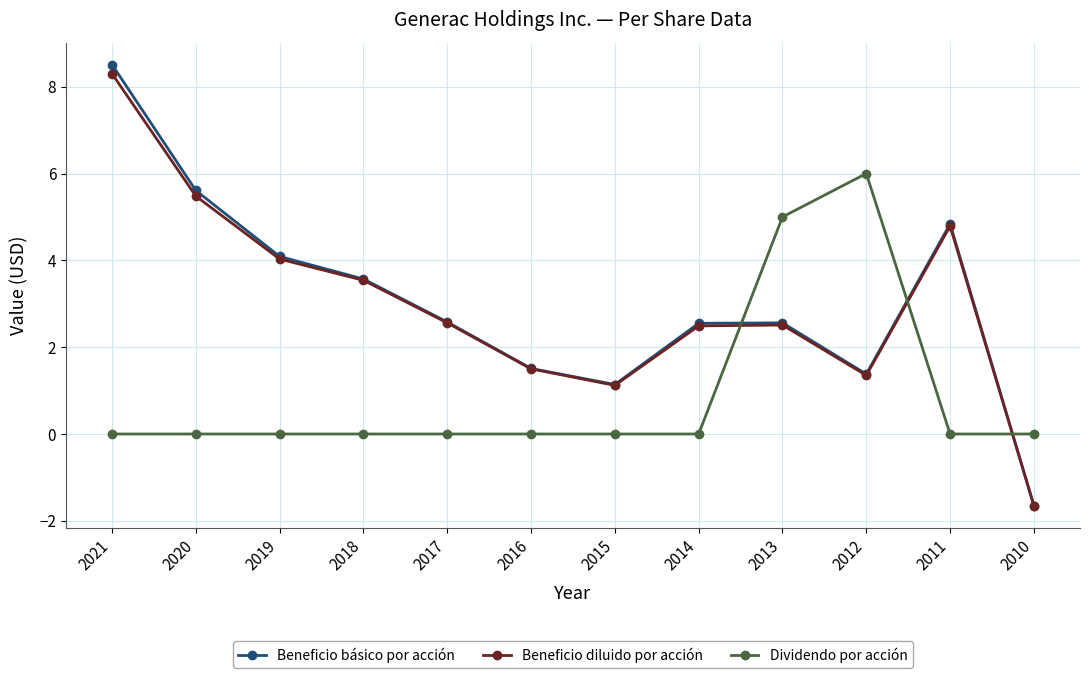

Which label corresponds to the smallest value in the chart?

2010